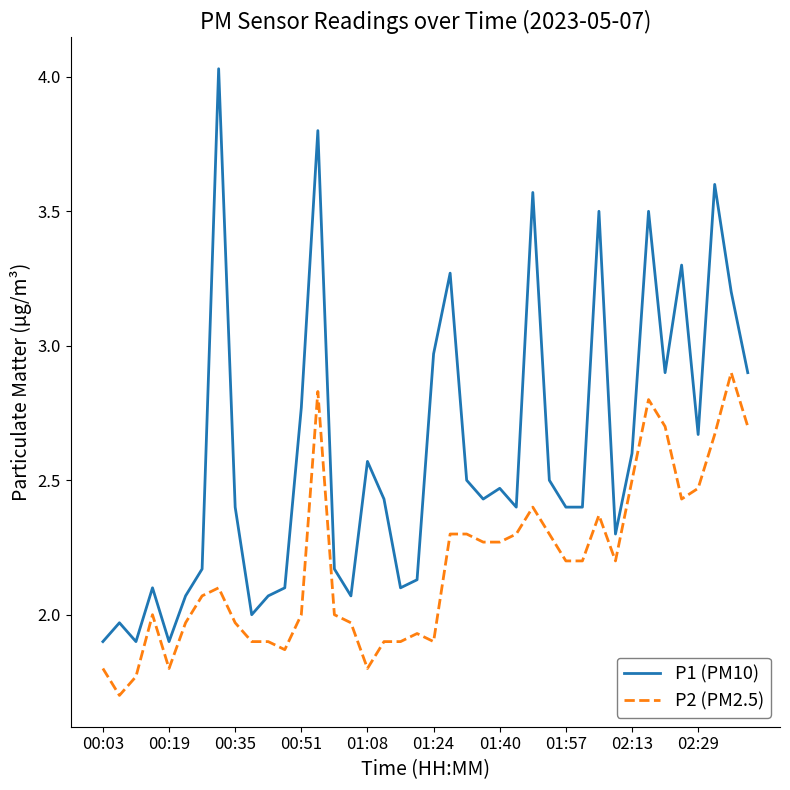

Rank the series by their maximum value, from lowest to highest.

P2 (PM2.5), P1 (PM10)